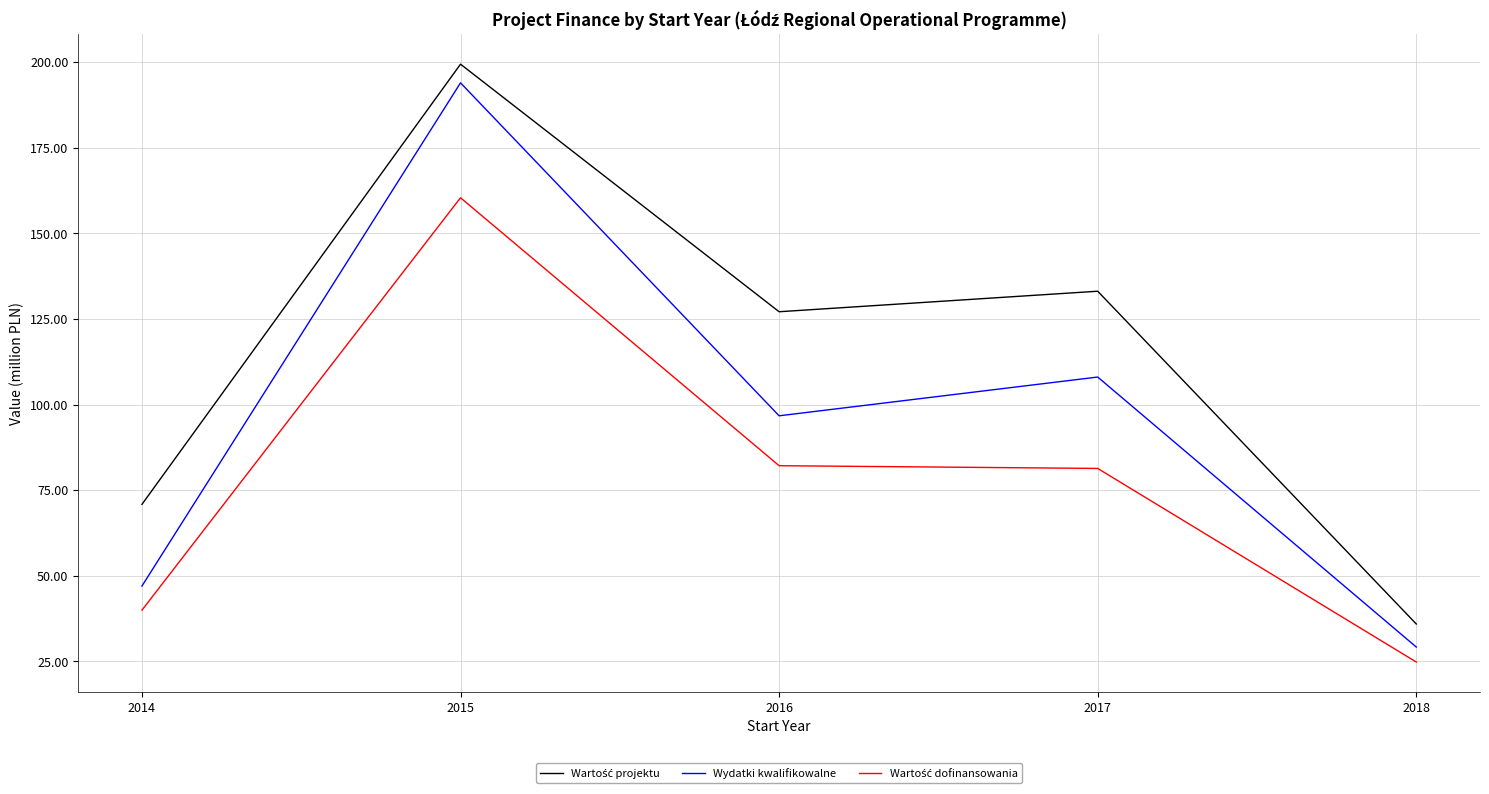

What is the minimum value shown in the chart?

24.8